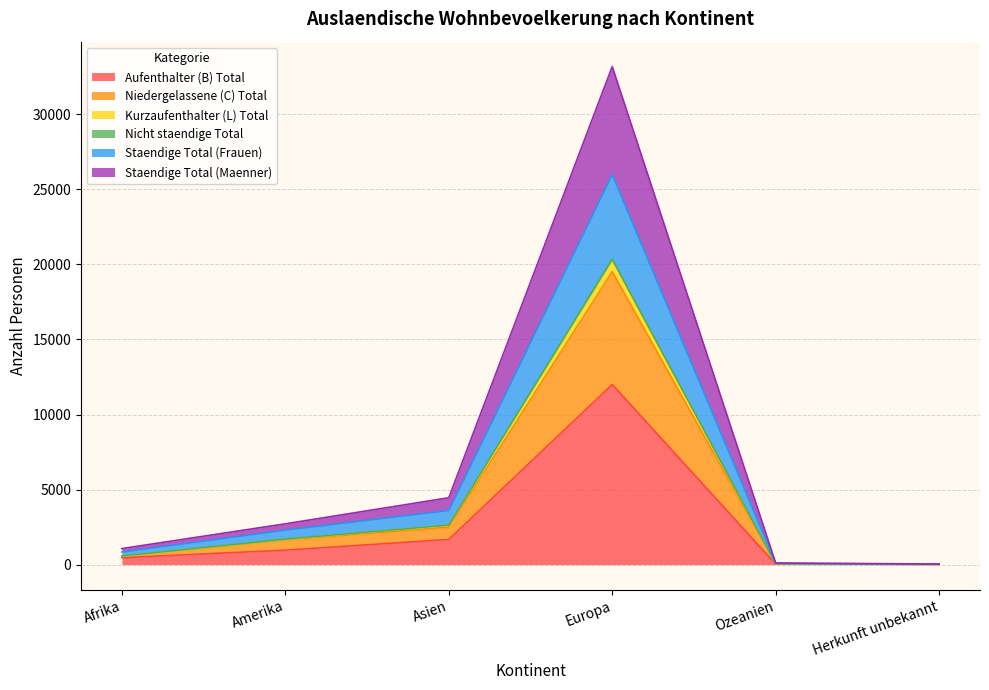

List the labels in order of Aufenthalter (B) Total value, largest first.

Europa, Asien, Amerika, Afrika, Ozeanien, Herkunft unbekannt